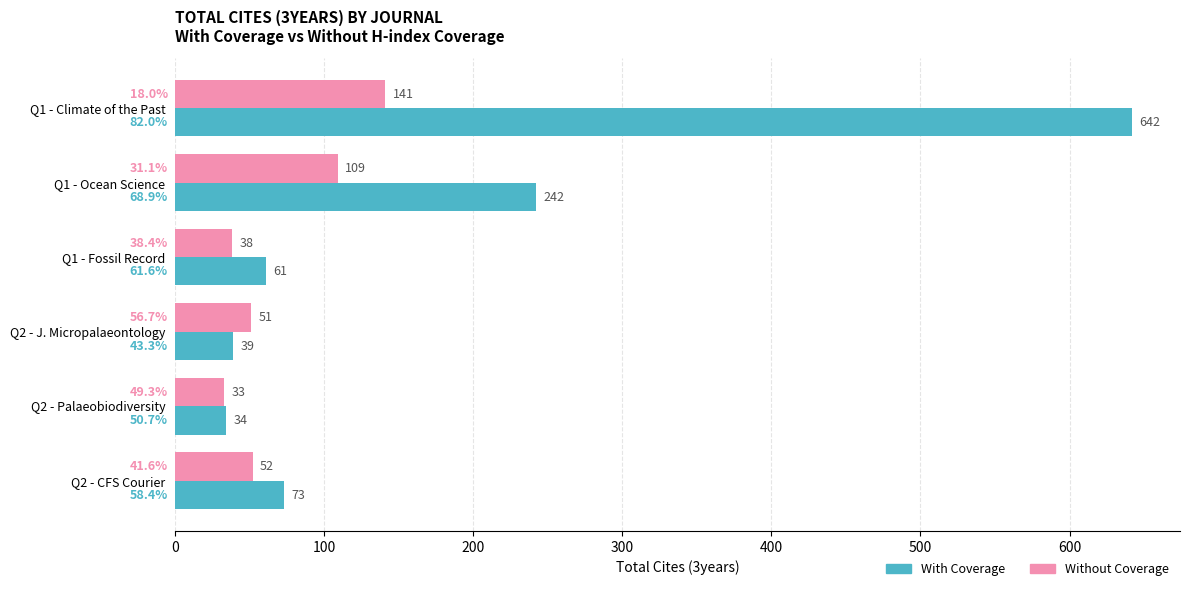

At which category does the chart reach its minimum across all series?

Q2 - Palaeobiodiversity